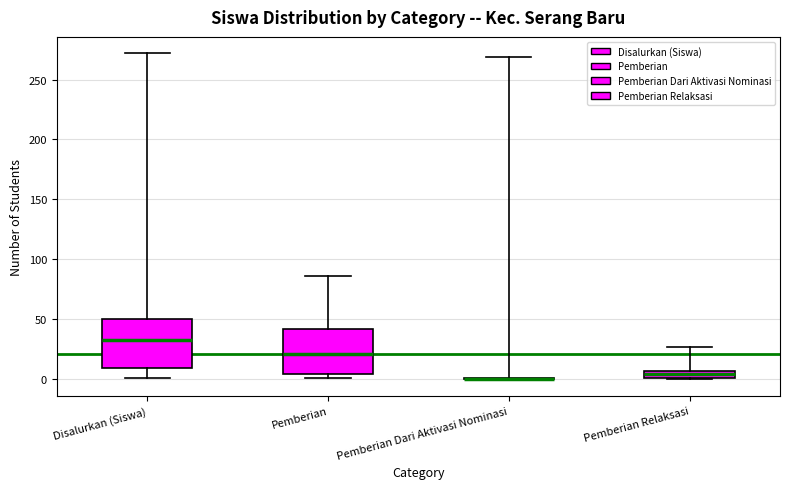

Where does the median line of the box for Disalurkan (Siswa) sit on the y-axis? The values are not printed on the chart, so give them approximately, as read against the axis.

35